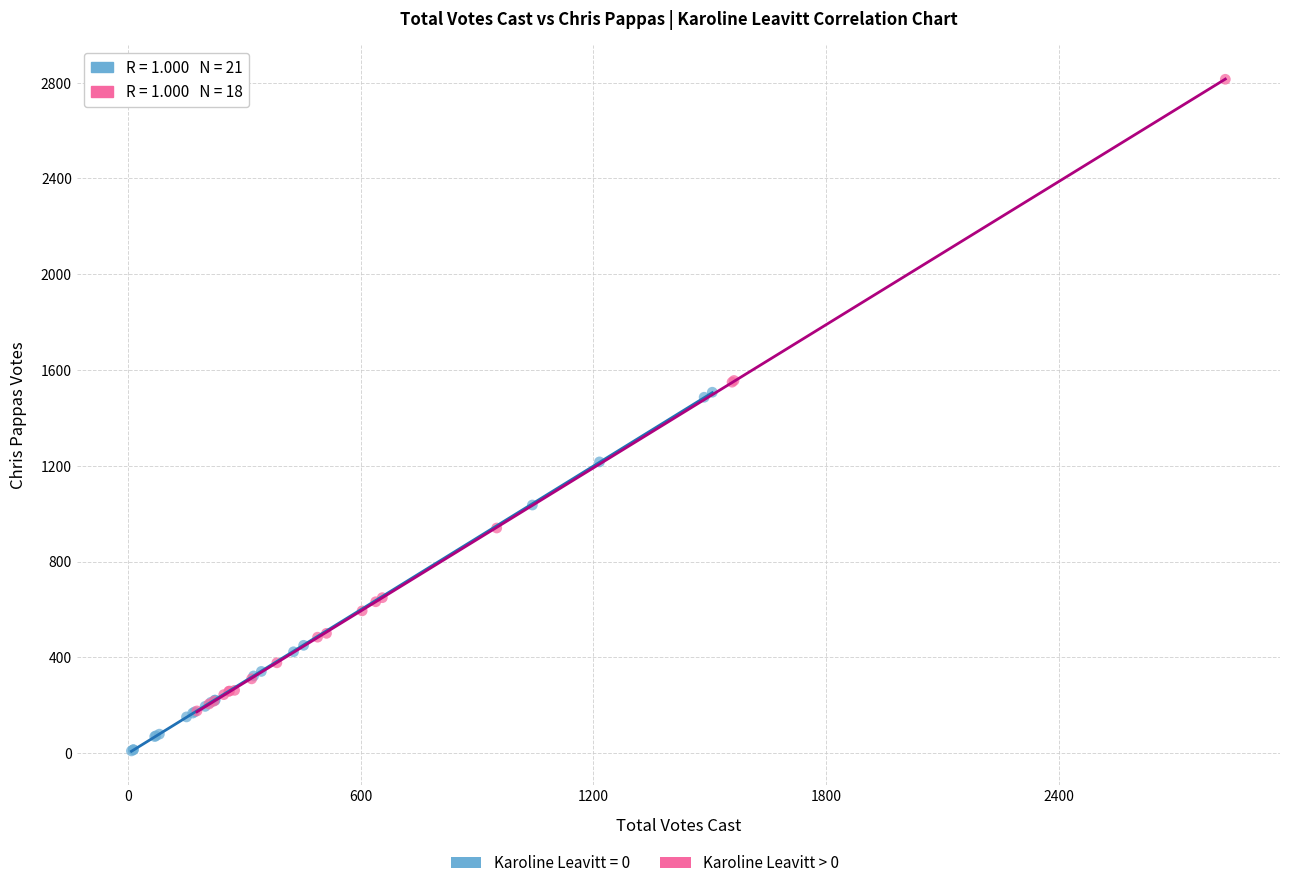

Which series reaches the minimum Y coordinate?

Karoline Leavitt = 0